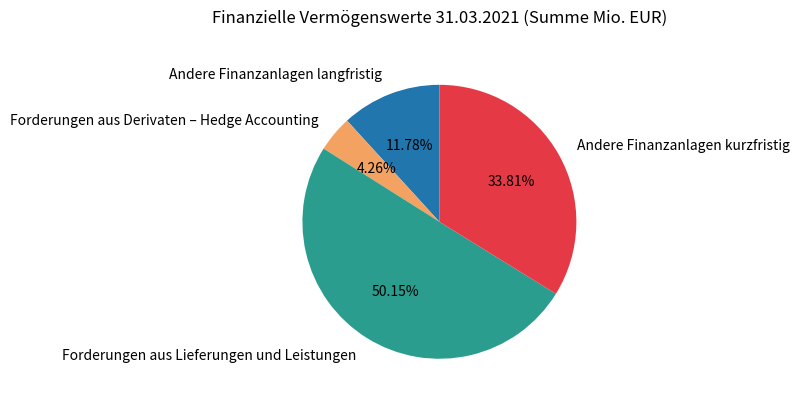

To the nearest percent, what is the difference between the largest and smallest slice percentages?

46%